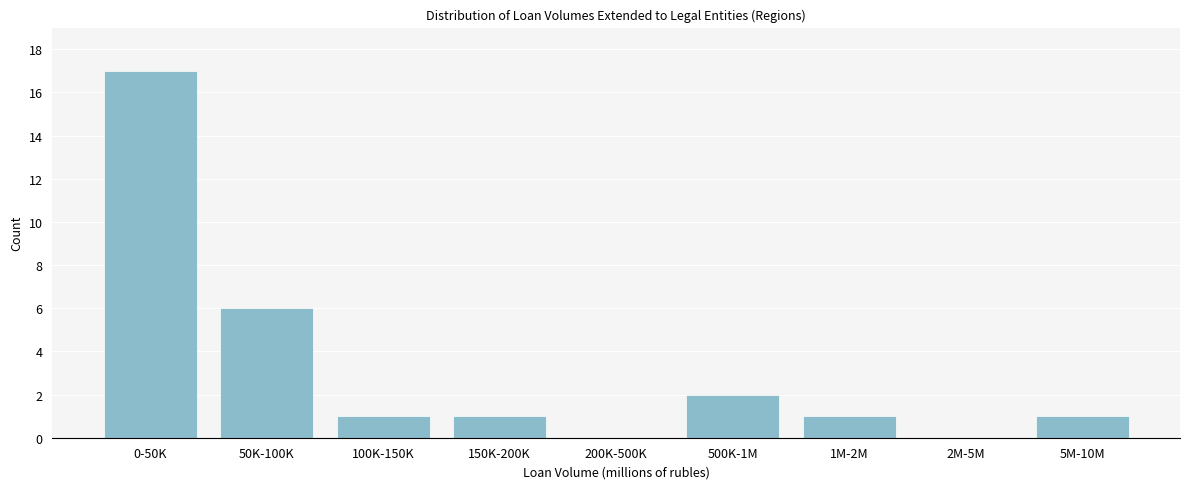

Reading left to right, list all the values displayed in this chart.

0-50K=17	50K-100K=6	100K-150K=1	150K-200K=1	200K-500K=0	500K-1M=2	1M-2M=1	2M-5M=0	5M-10M=1